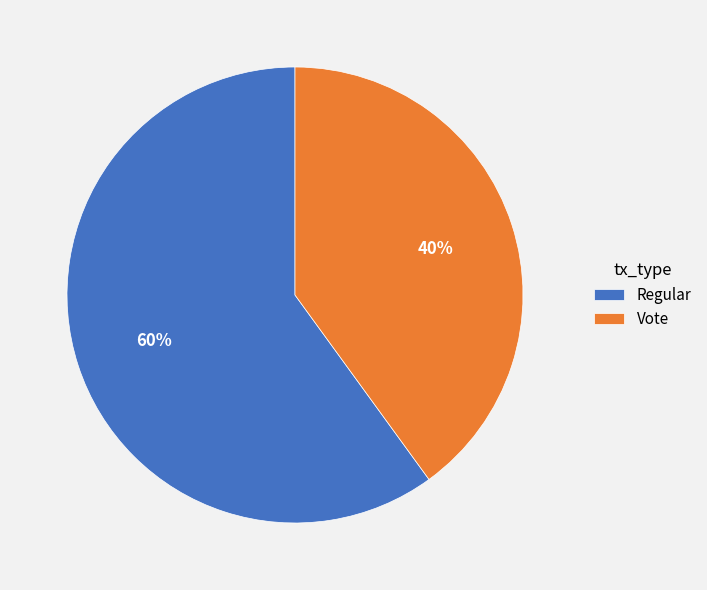

True or false: Vote accounts for 27% of the total.

False